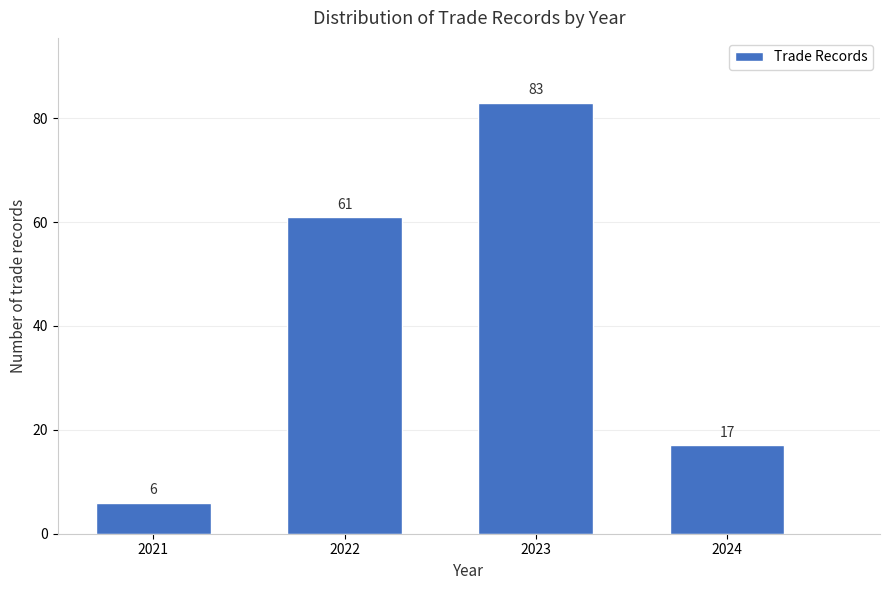

Reading left to right, transcribe all the data shown in this chart.

6	61	83	17